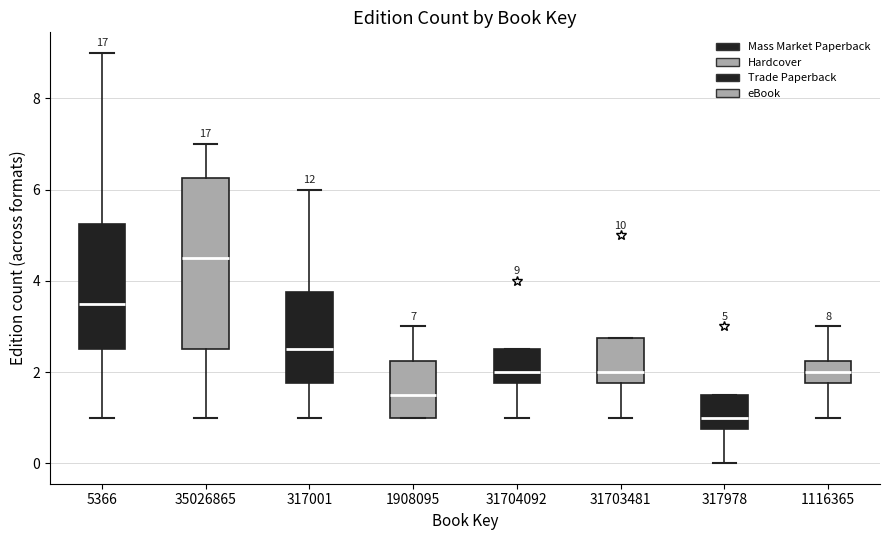

Which box has the lowest median line?

317978